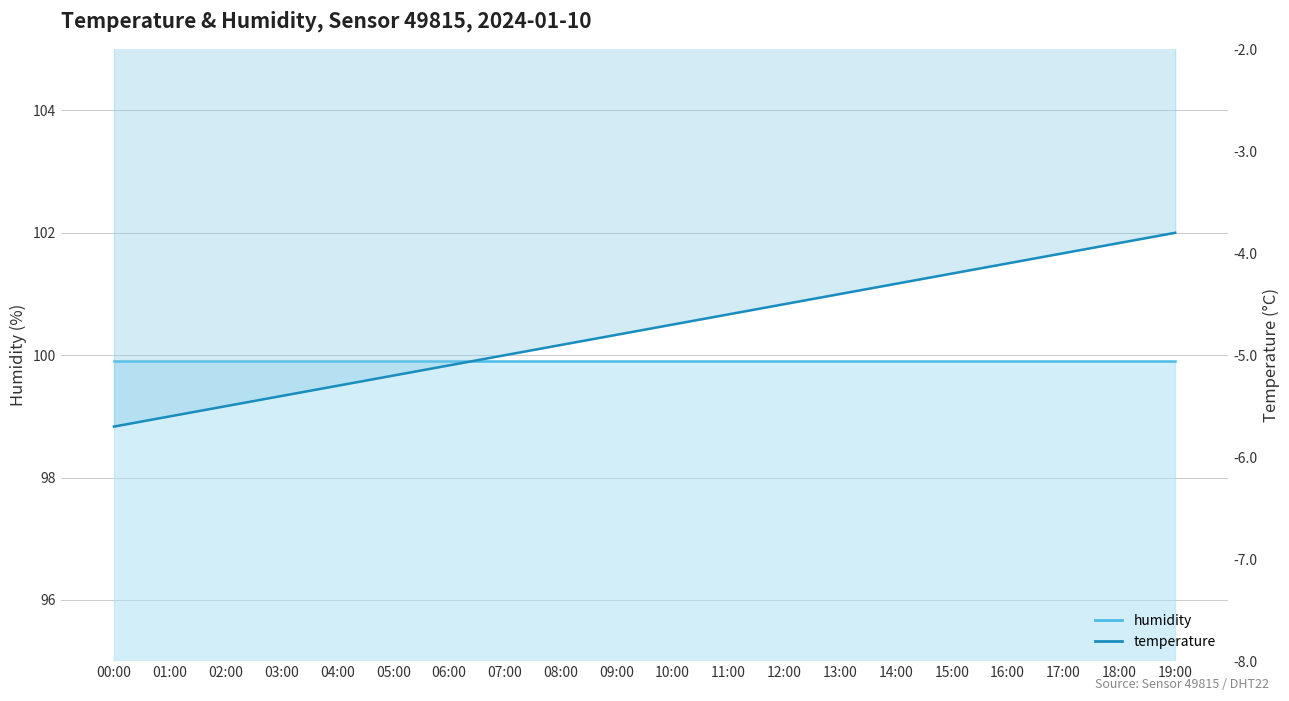

Count the number of categories in the chart.

20